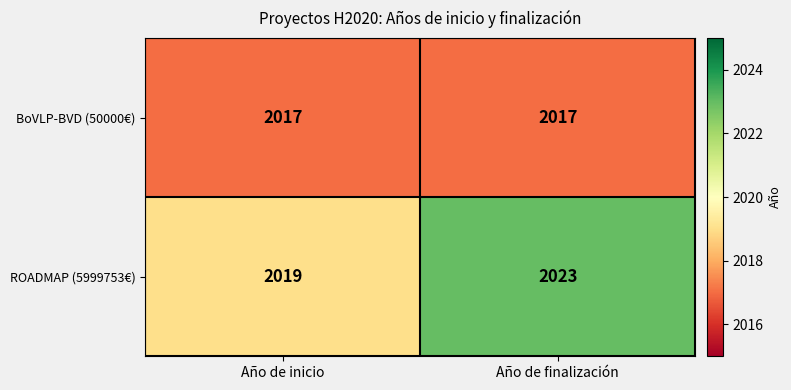

At how many categories does at least one series exceed 2022?

1